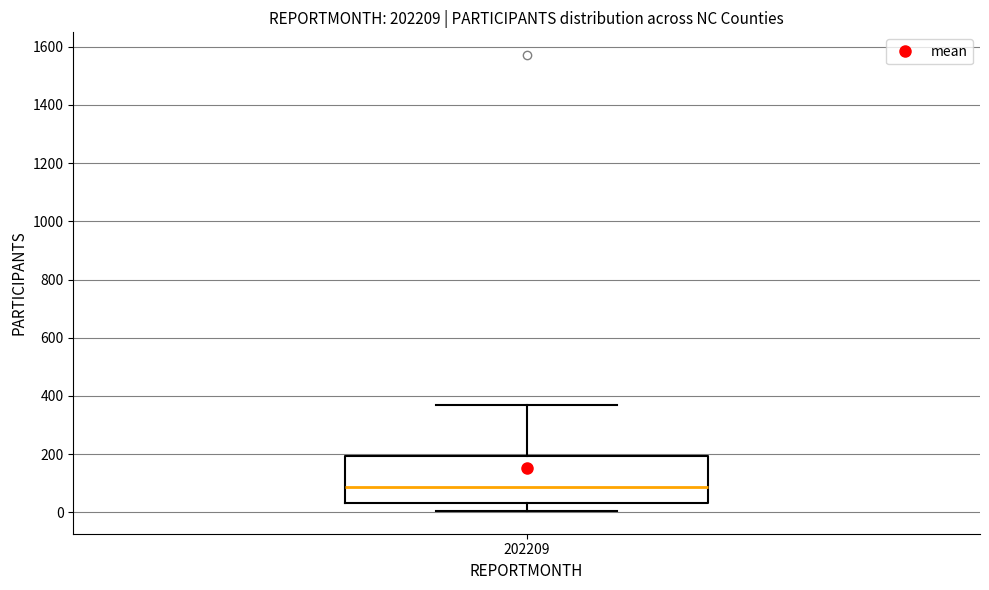

Where is the upper edge of the box at x = 202209 on the y-axis? The values are not printed on the chart, so give them approximately, as read against the axis.

200